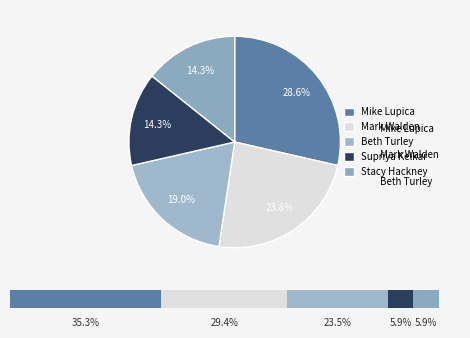

What percentage is NOT represented by Supriya Kelkar (148308575)?

85.7%